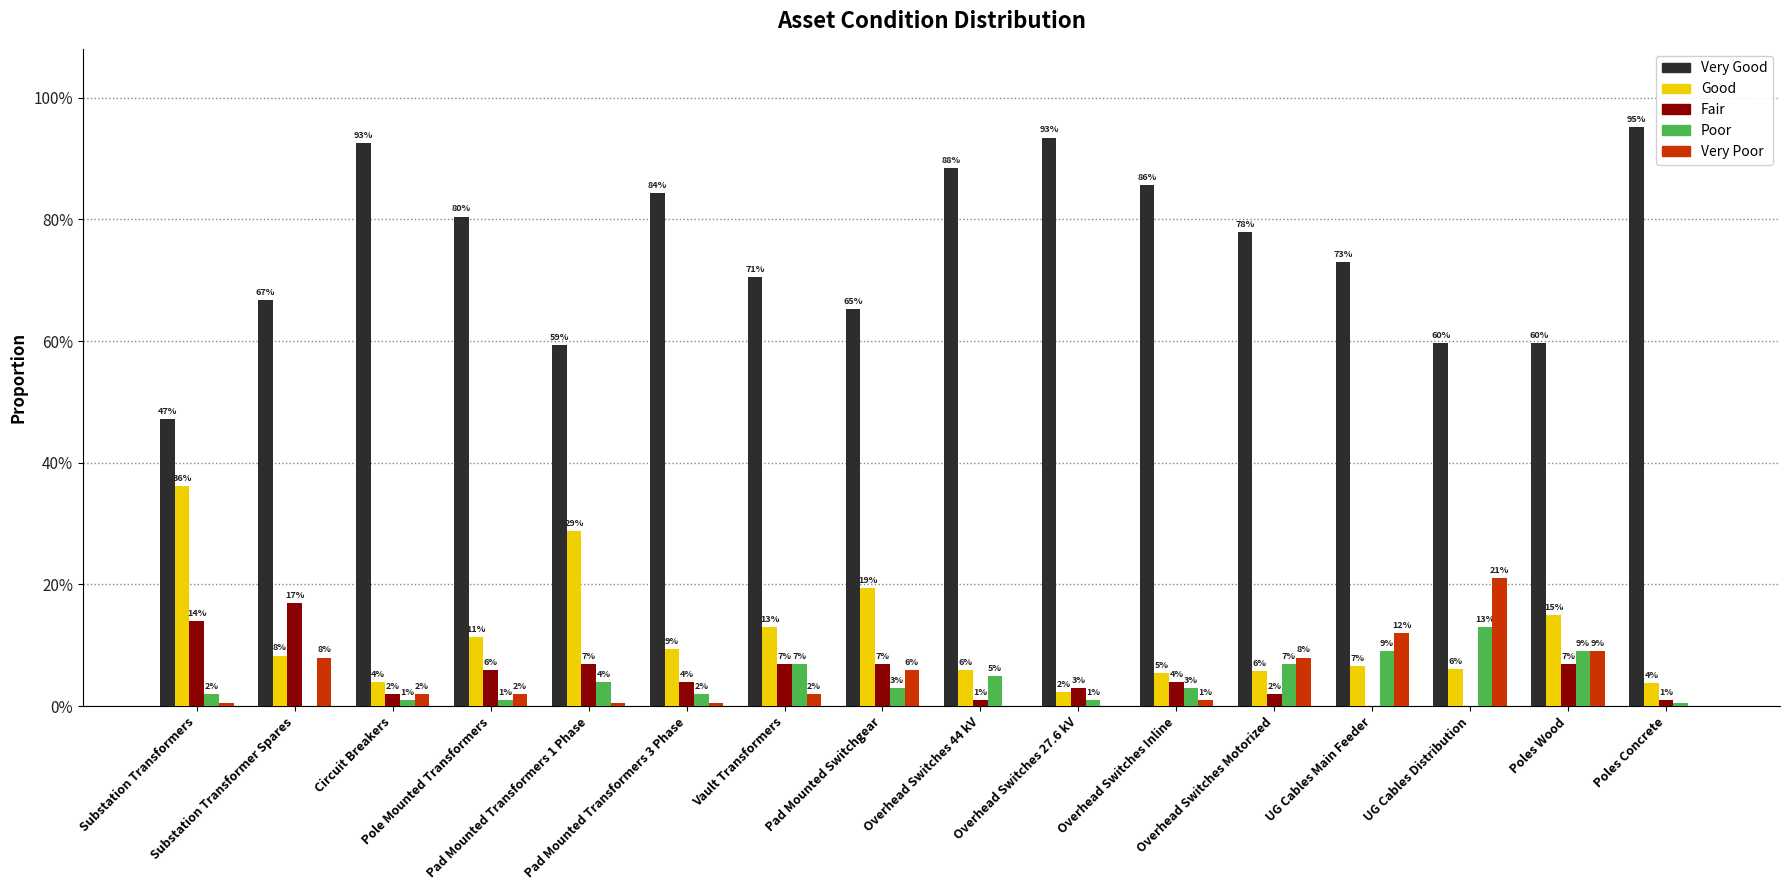

Rank the series by their maximum value, from highest to lowest.

Very Good, Good, Very Poor, Fair, Poor